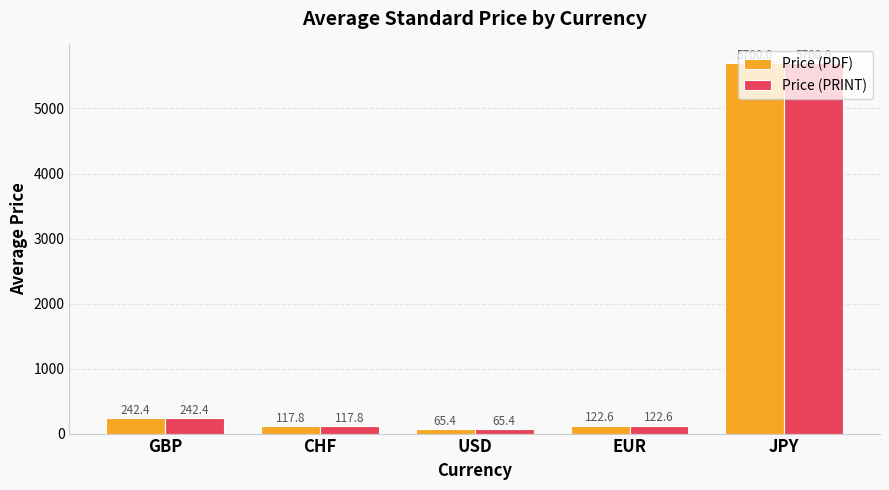

Rank the categories by Price (PRINT) value from lowest to highest.

USD, CHF, EUR, GBP, JPY